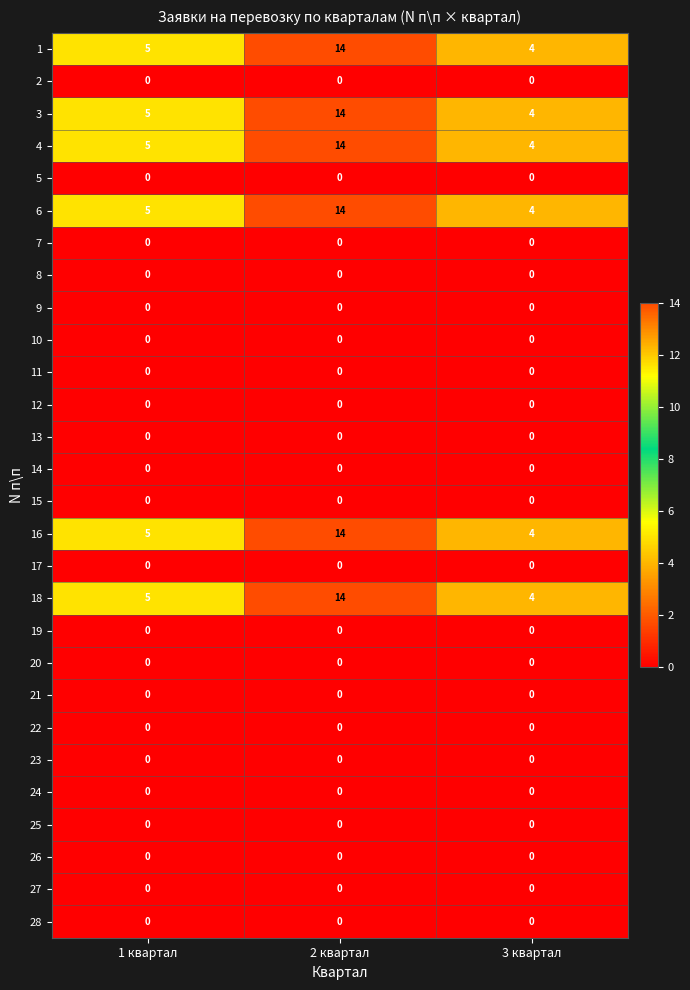

What is the spread (max minus min) of values at 3 квартал?

4